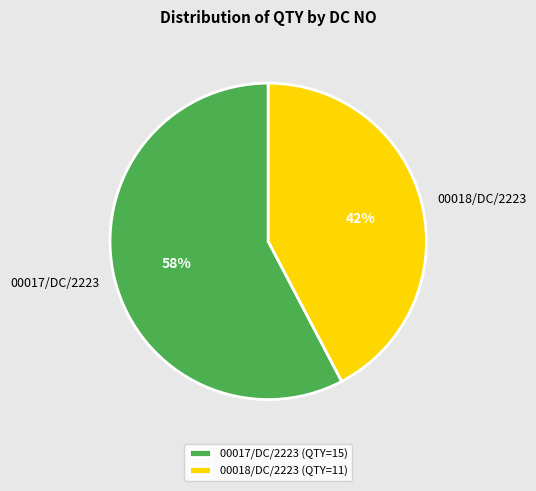

Rank the categories by value from lowest to highest.

00018/DC/2223, 00017/DC/2223